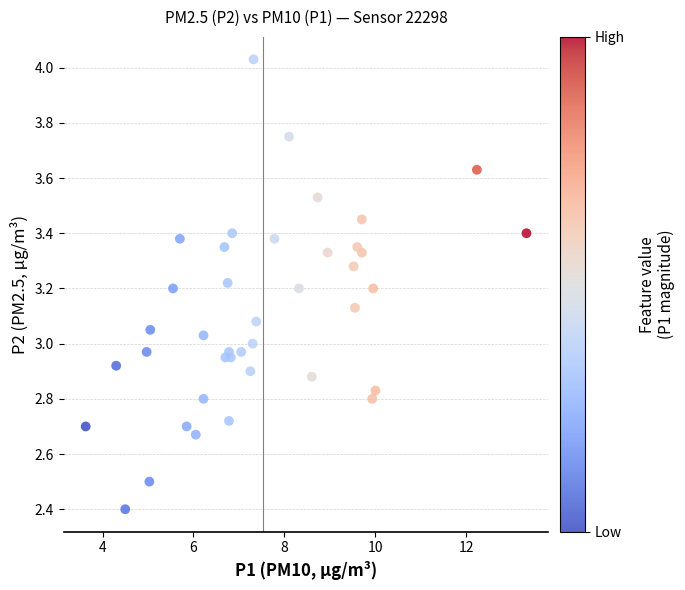

What is the range of Y values (max minus min)?

1.6